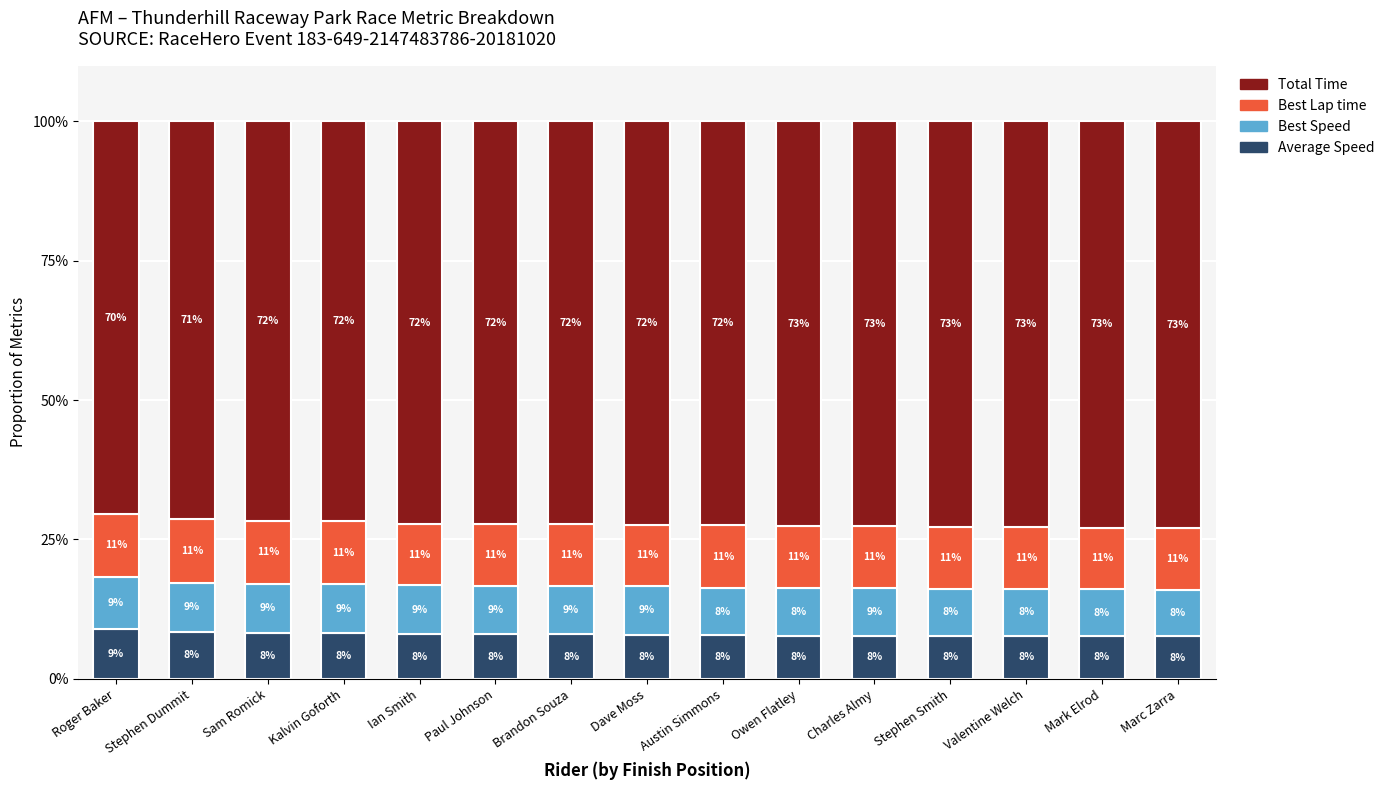

Does the chart contain stacked bars?

Yes